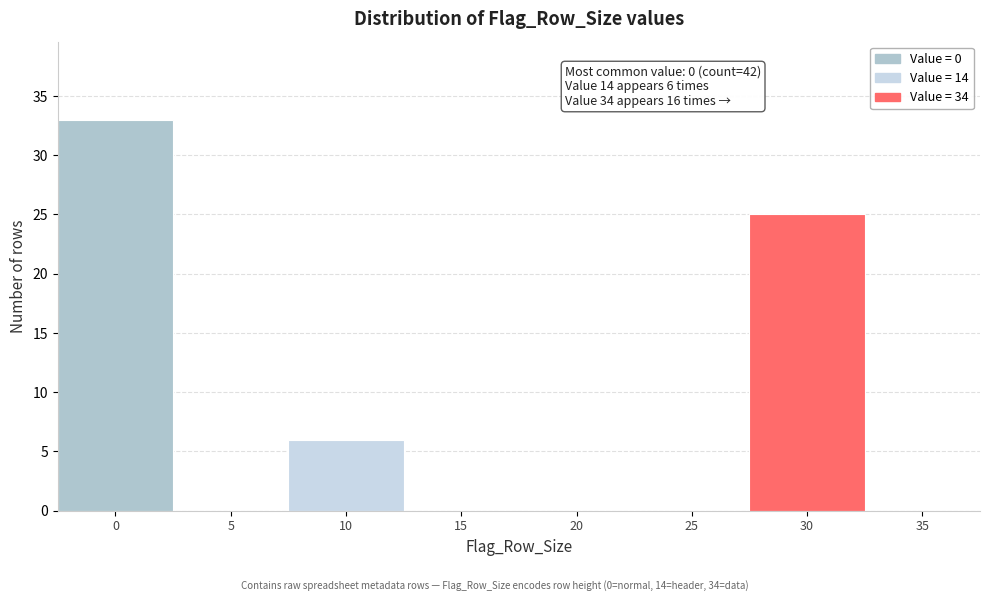

Reading left to right, list all the values displayed in this chart.

0=33	5=0	10=6	15=0	20=0	25=0	30=25	35=0